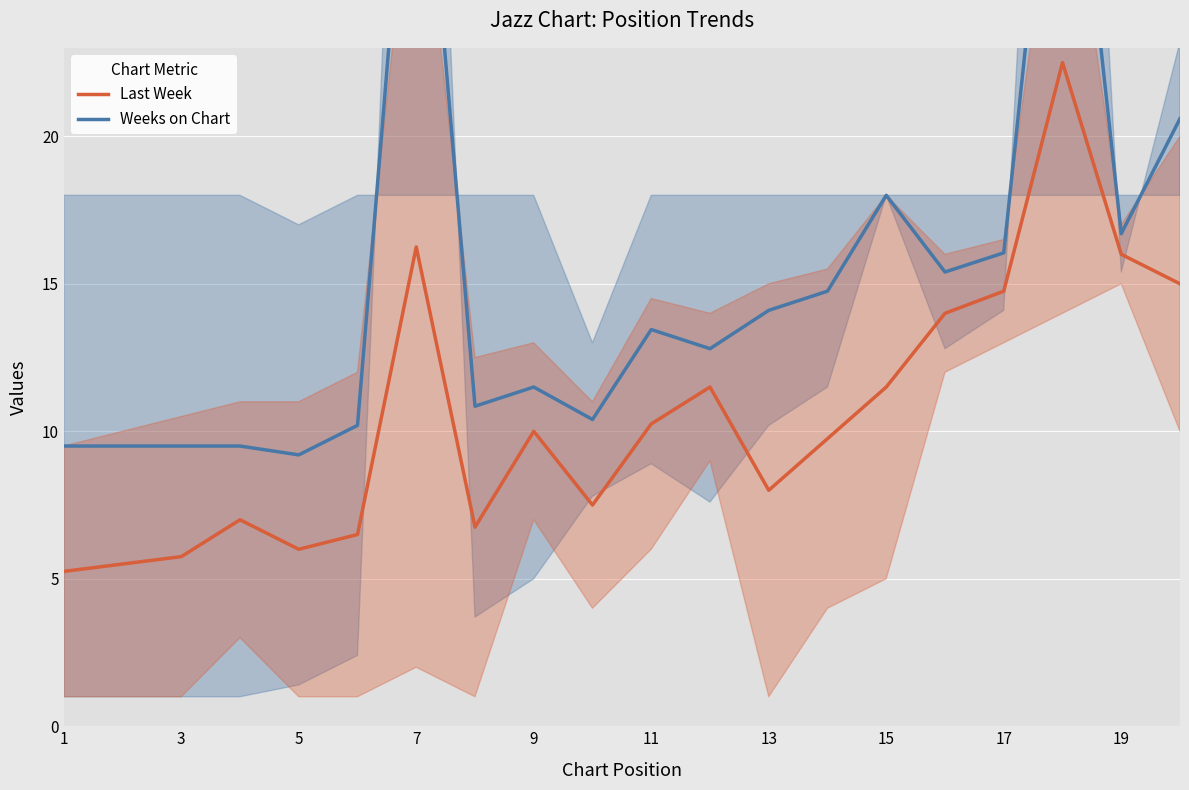

The Last Week series shows 5.8 at 11. True or false?

False